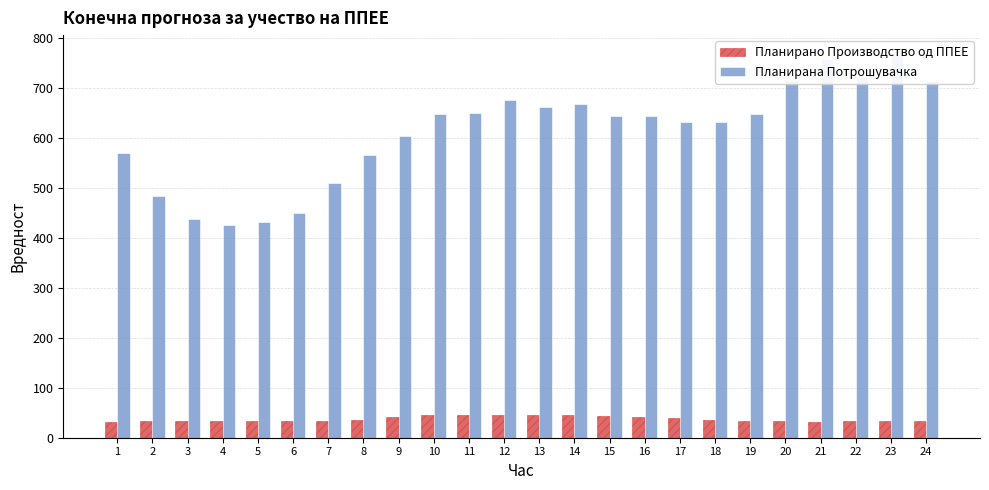

The value of Планирано Производство од ППЕЕ at 8 is 59.6. True or false?

False